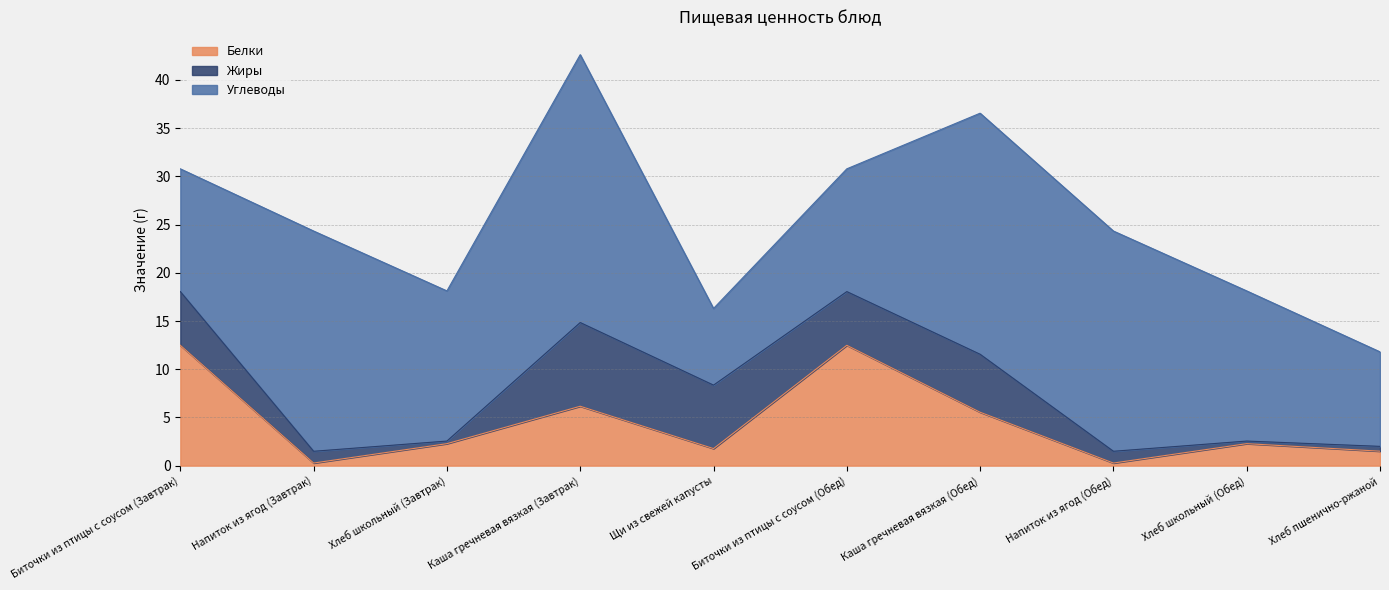

Reading left to right, list all the values displayed in this chart.

Белки: 12.5	0.3	2.3	6.2	1.8	12.5	5.5	0.3	2.3	1.5
Жиры: 5.6	1.2	0.3	8.7	6.6	5.6	6.0	1.2	0.3	0.5
Углеводы: 12.7	22.8	15.6	27.8	8.0	12.7	25.0	22.8	15.6	9.8